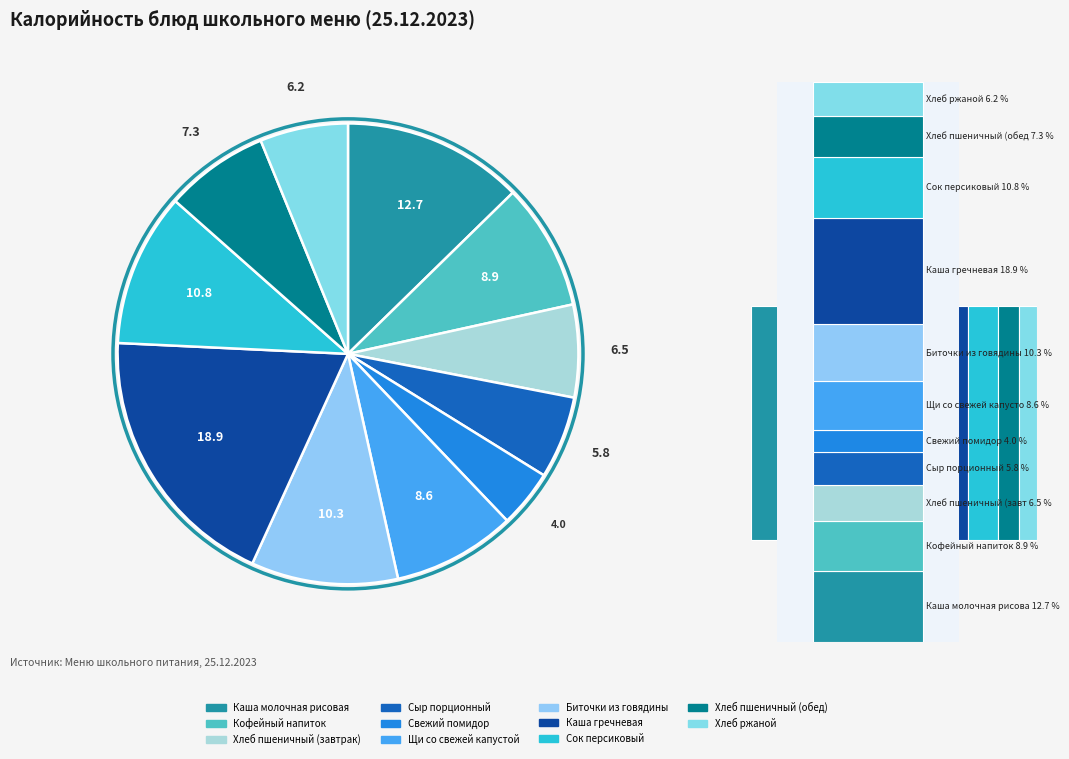

What portion of the pie excludes Сок персиковый?

89.2%